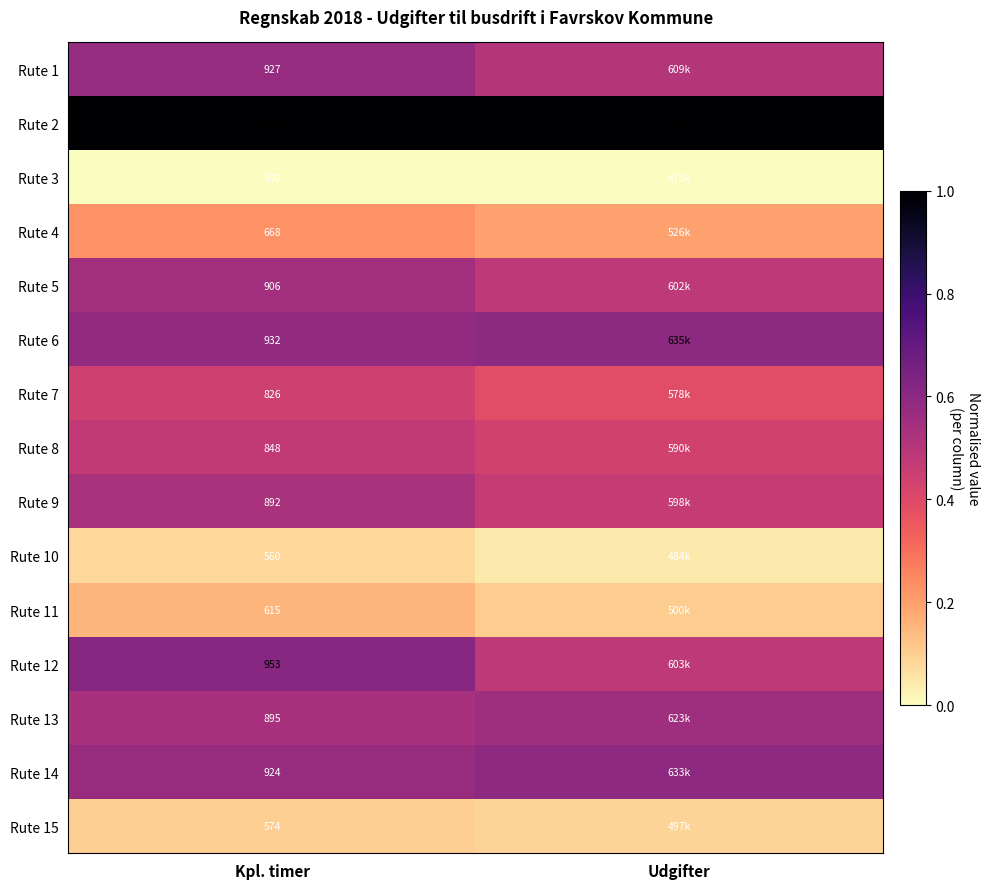

True or false: Rute 11 has a value of 0.2 at Kpl. timer.

True